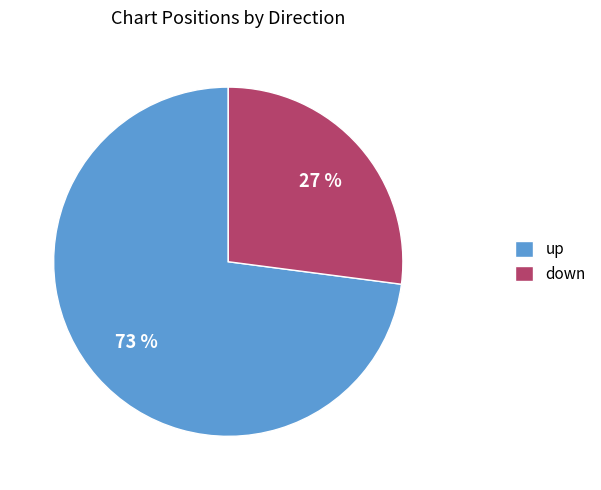

To the nearest percent, what is the average slice percentage?

50%